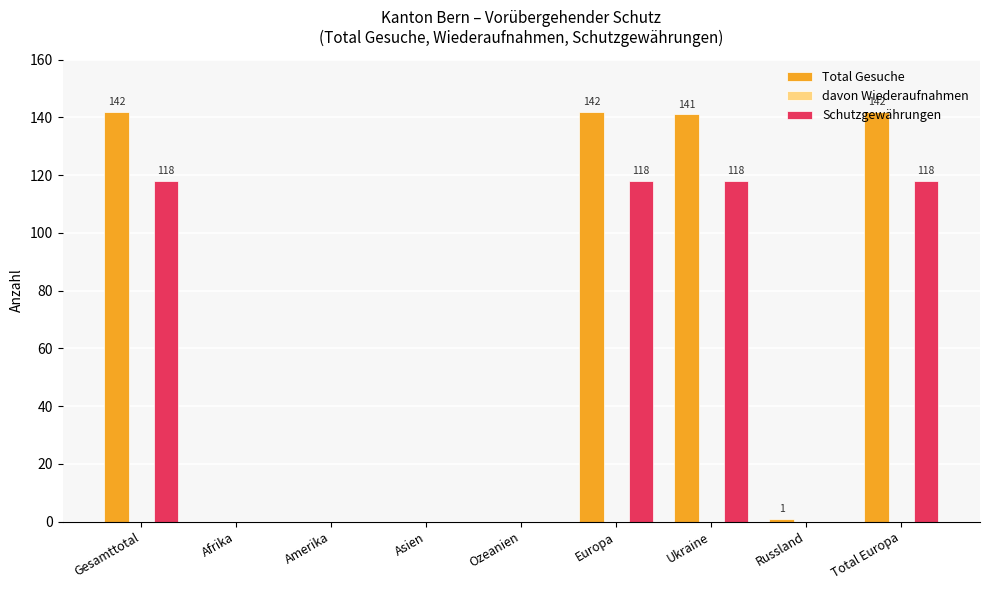

Is it true that Schutzgewährungen equals 118 at Europa?

True